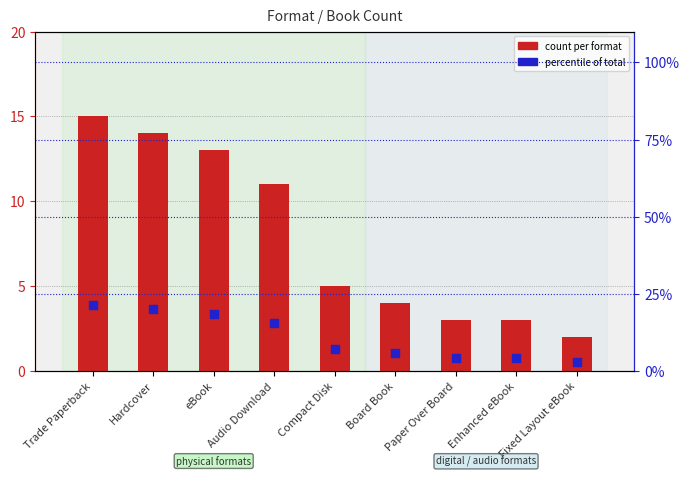

At how many categories does at least one series exceed 4?

8